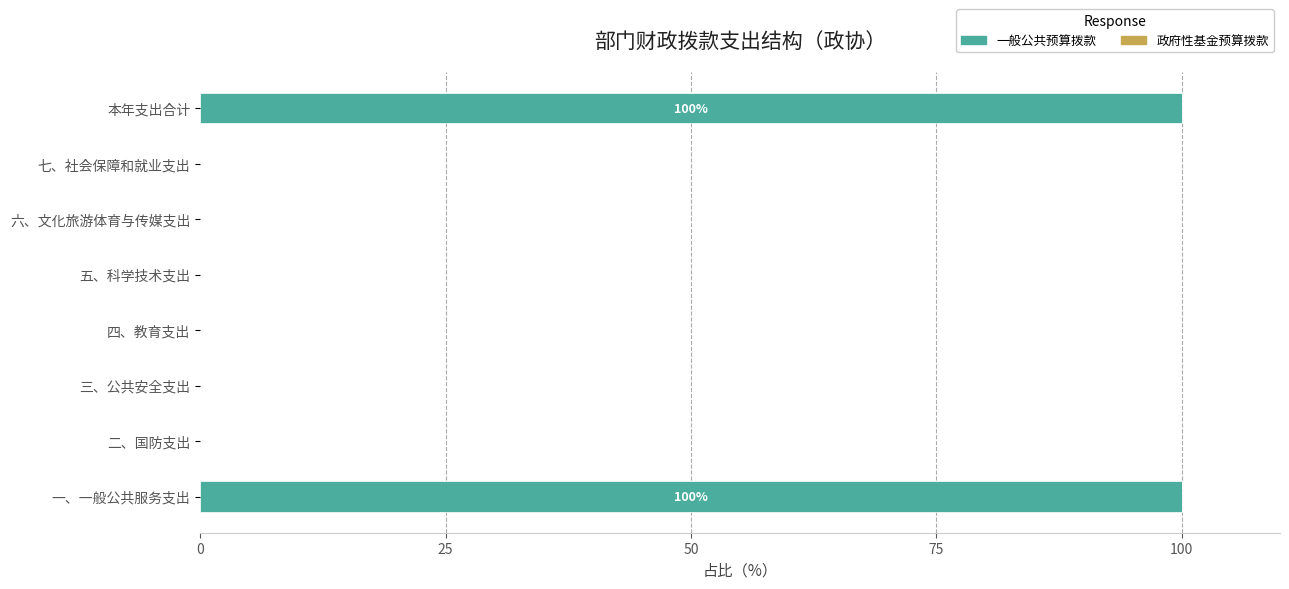

Between 三、公共安全支出 and 一、一般公共服务支出, which is larger?

一、一般公共服务支出